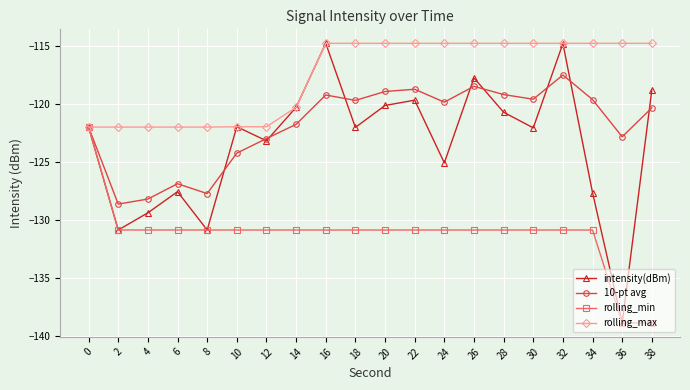

What is the total value across all series at 18?

-487.5